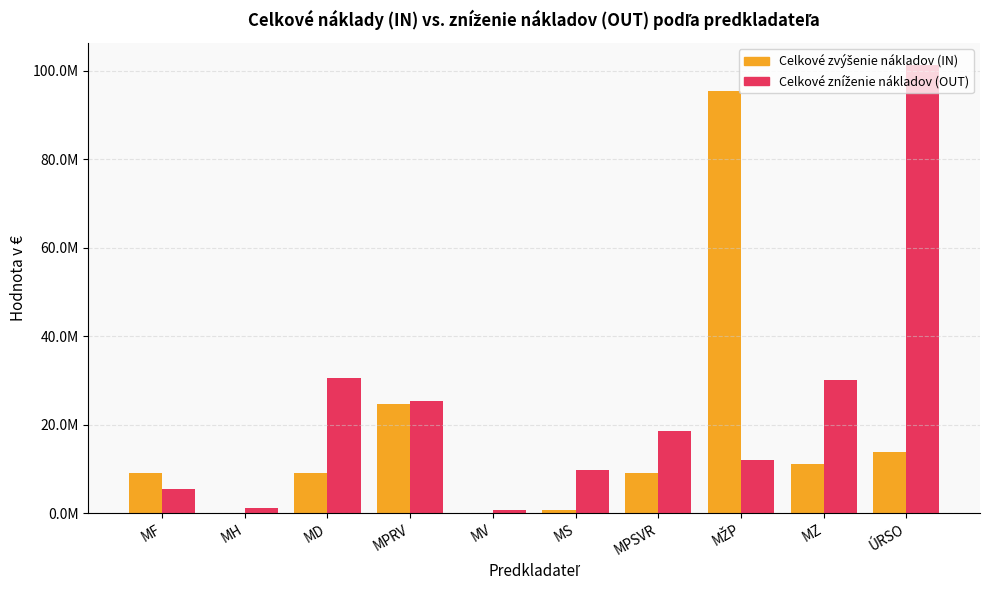

Are the bars grouped side by side (vs. stacked)?

Yes